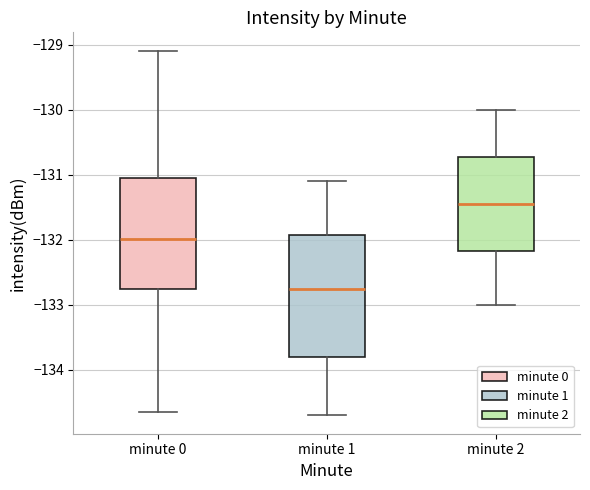

Which box is the tallest, from its lower edge to its upper edge?

minute 1